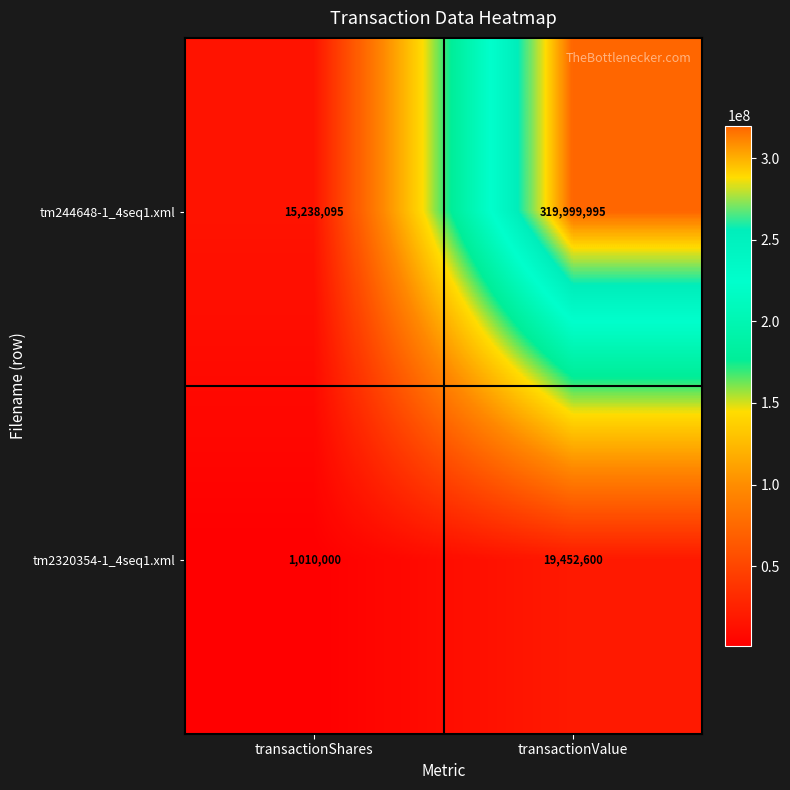

Reading right to left, list all the values displayed in this chart.

tm244648-1_4seq1.xml: transactionValue=319999995	transactionShares=15238095
tm2320354-1_4seq1.xml: transactionValue=19452600	transactionShares=1010000